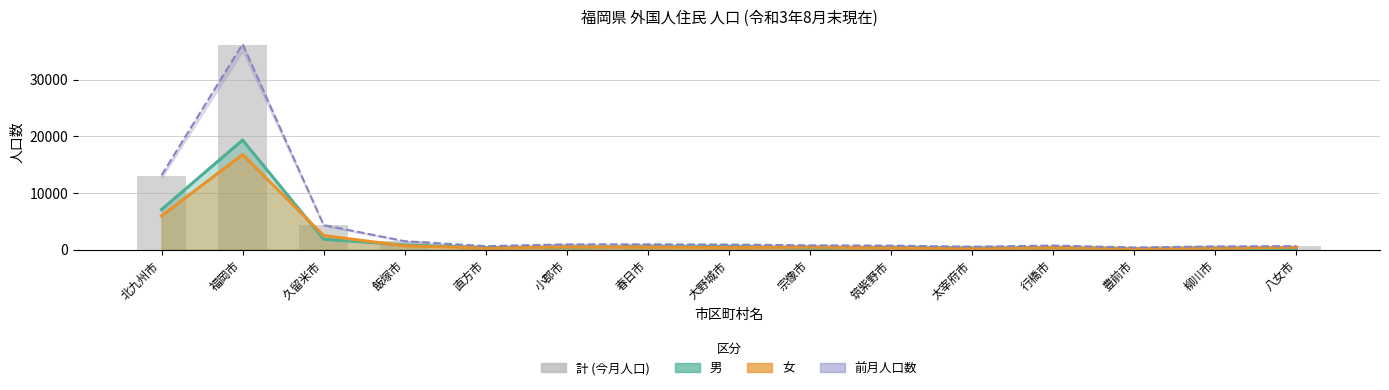

What is the value of the 10th bar from the left?

688